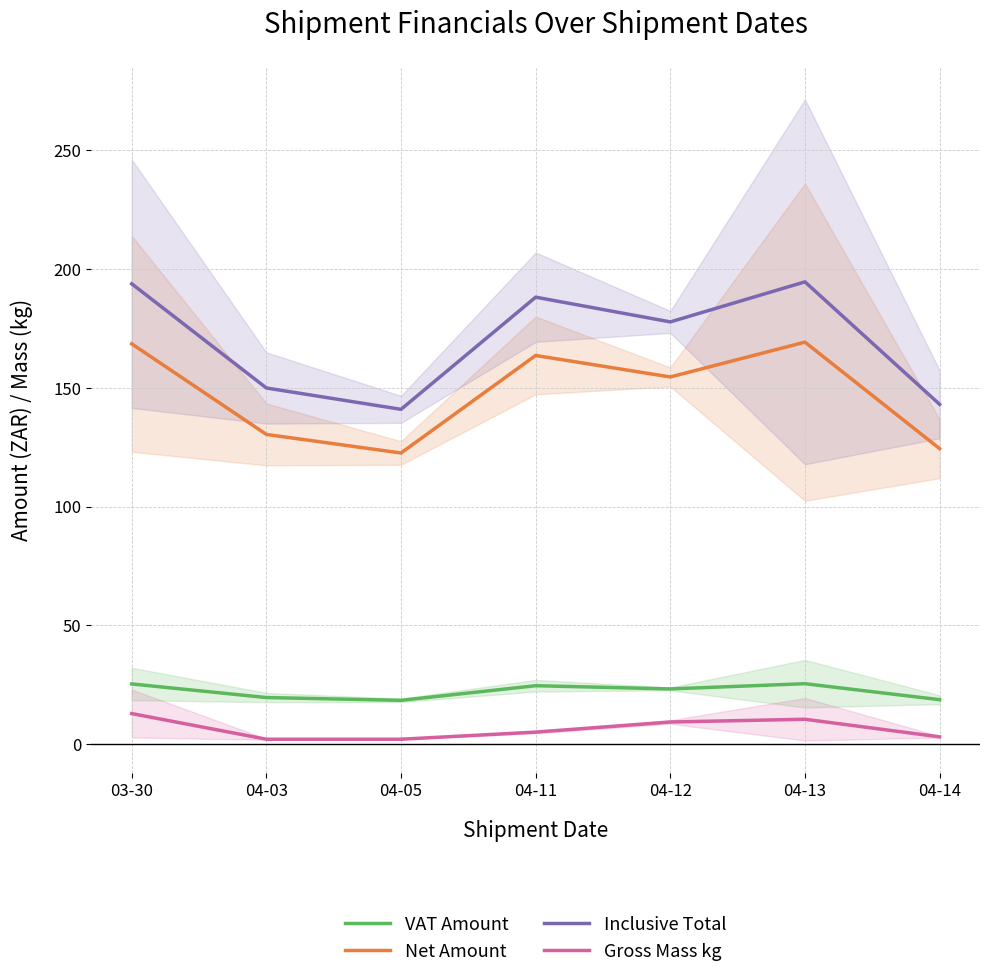

Between 03-30 and 04-11, which is larger?

03-30